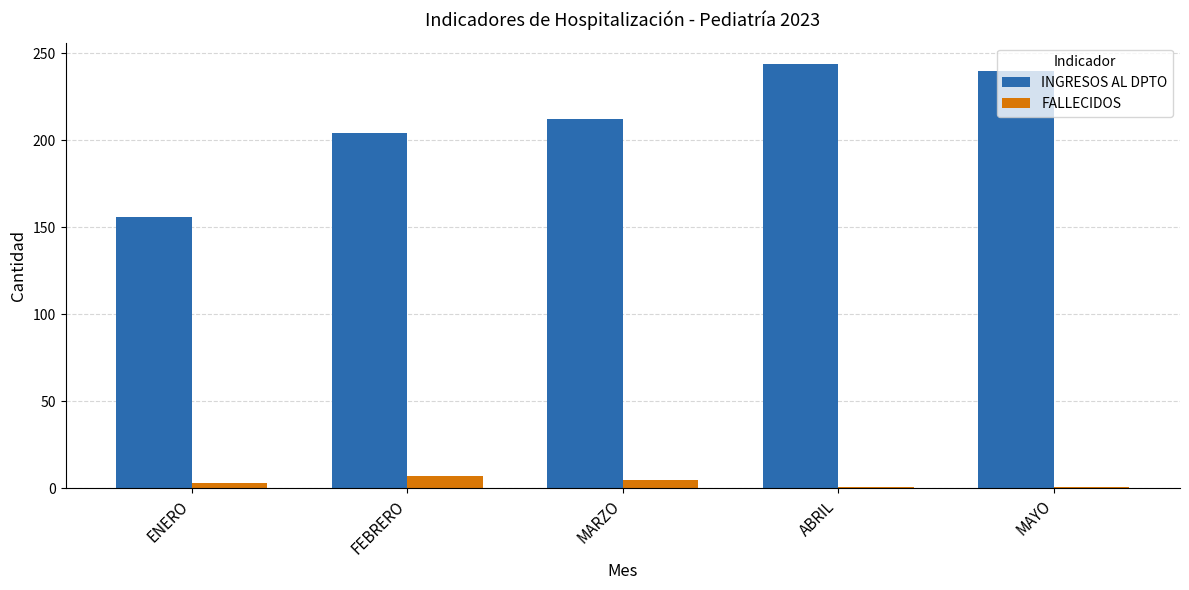

Are the bars horizontal?

No